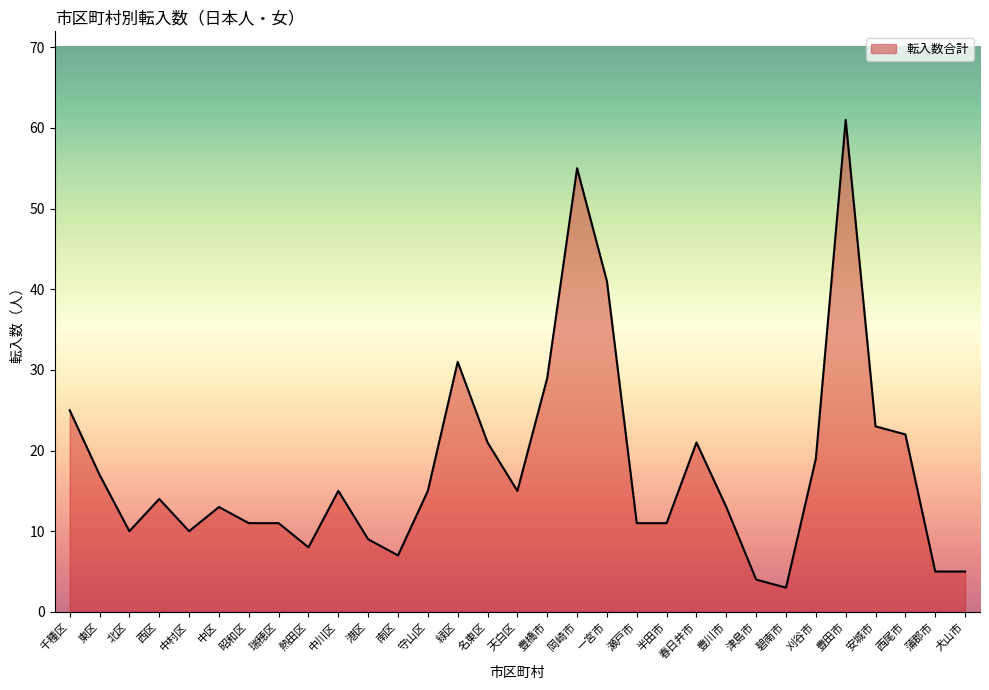

What is the difference between the maximum and minimum values?

58